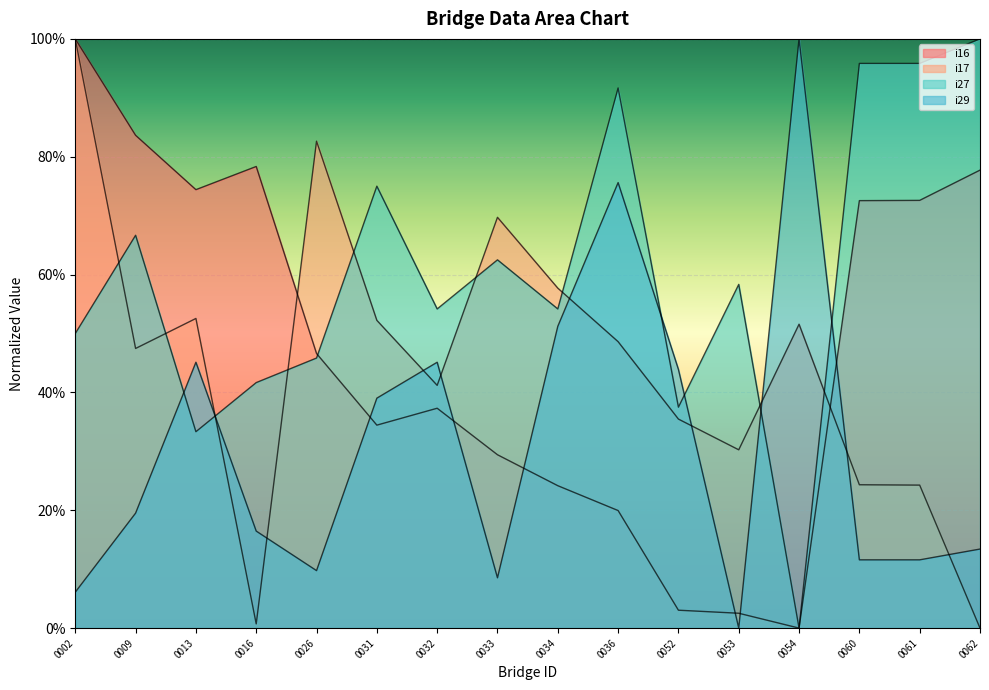

List the series in order of their peak value, lowest first.

i16, i17, i27, i29